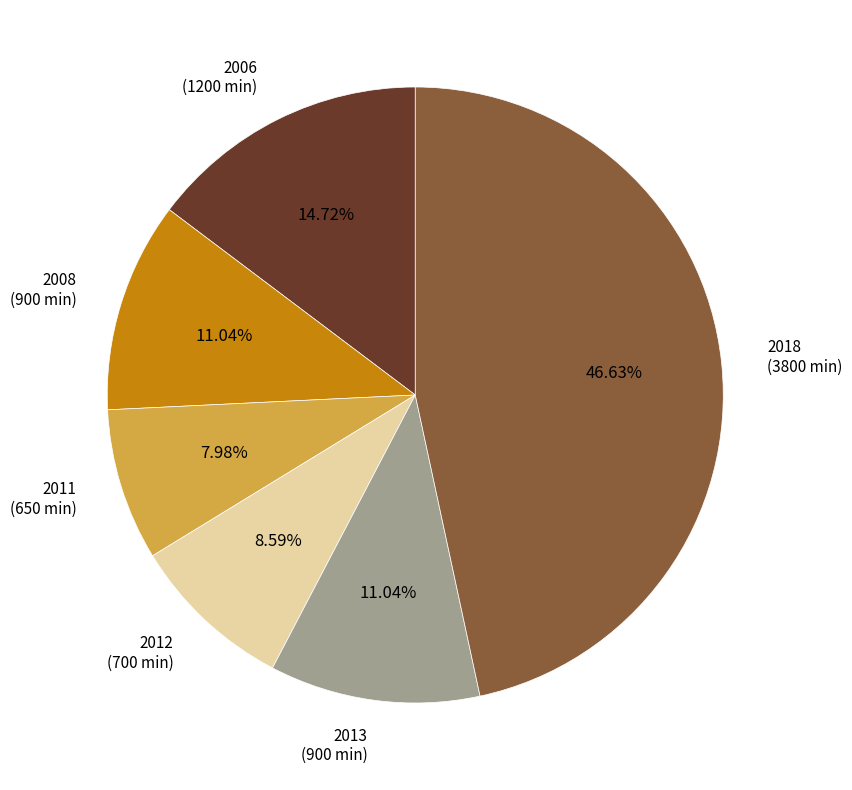

Is there a majority slice in this chart?

No